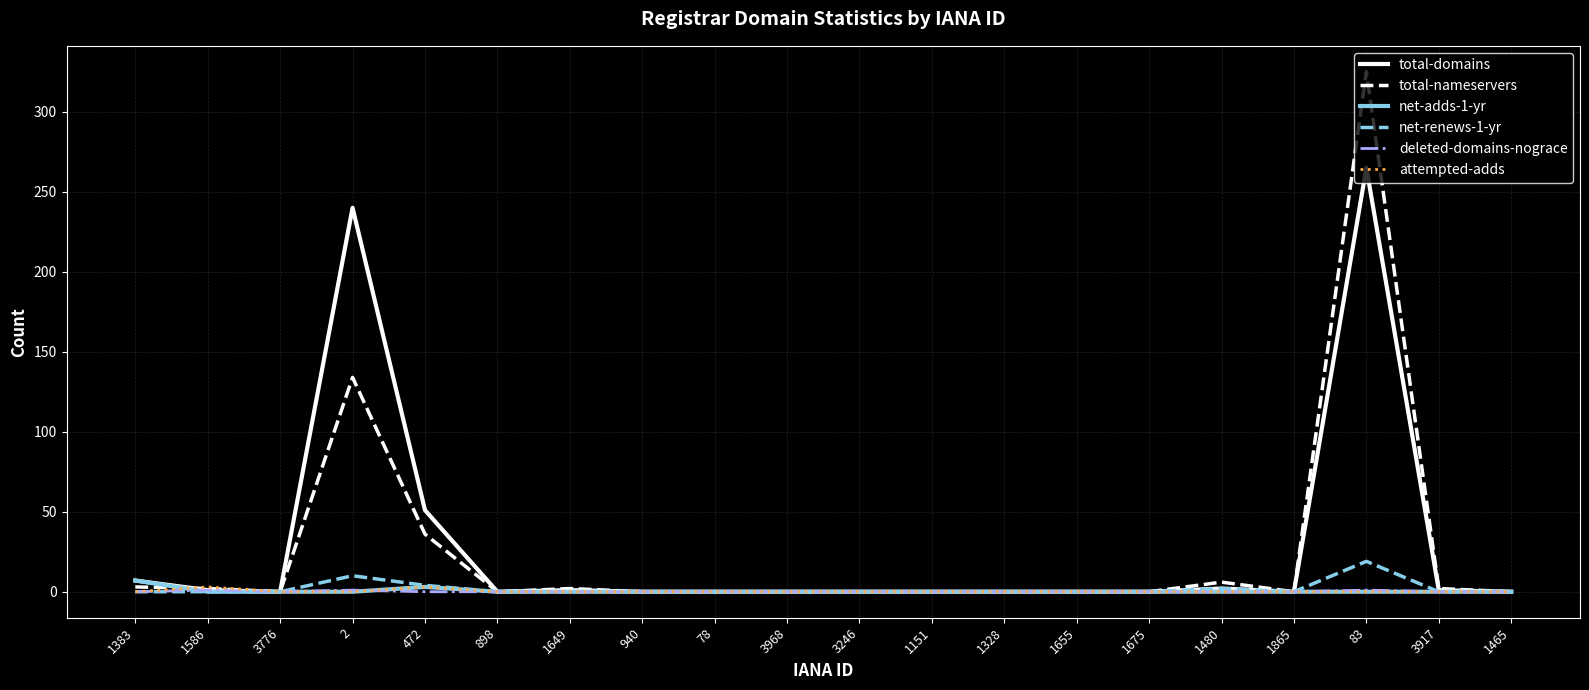

Is the value of total-domains at 472 greater than the value of attempted-adds at 3776?

Yes